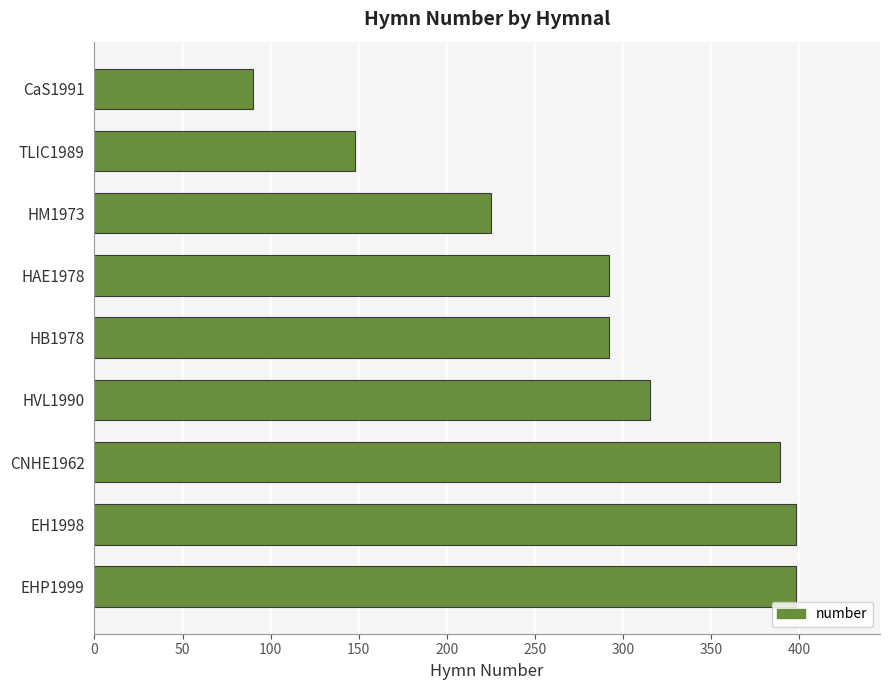

What is the greatest value displayed?

398